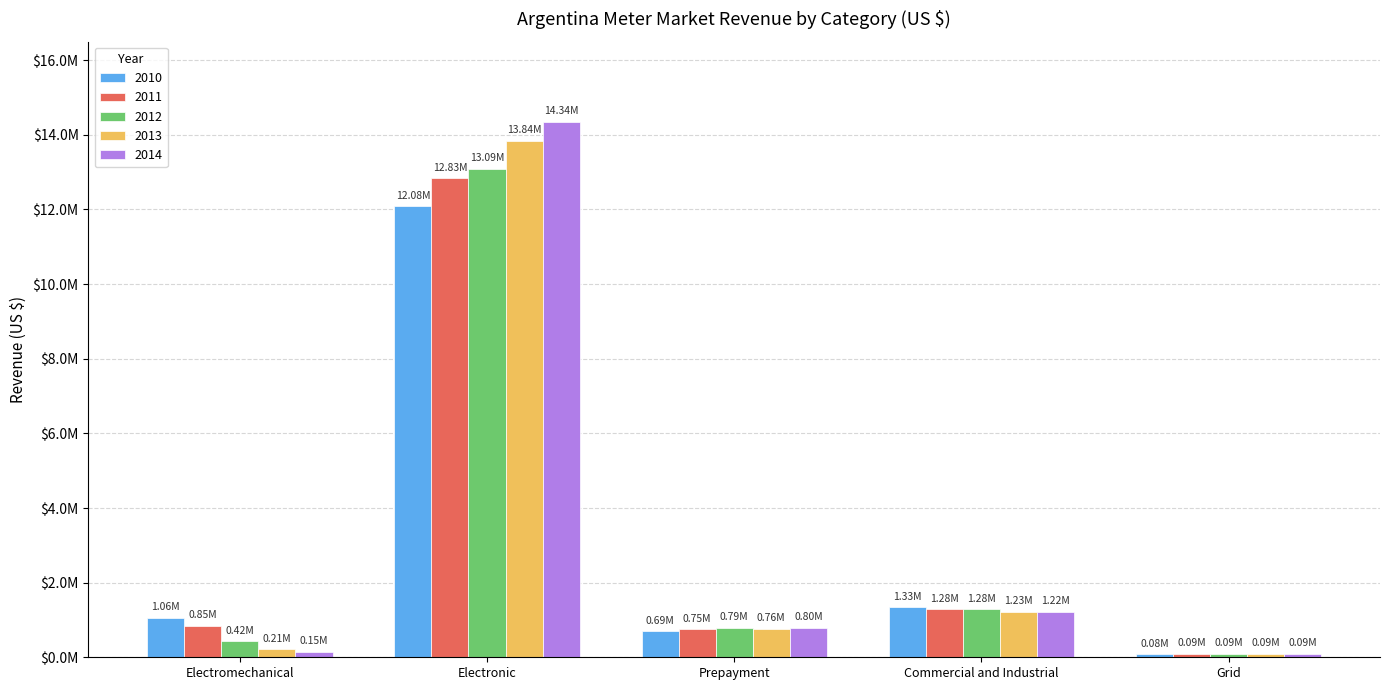

Does the chart contain stacked bars?

No